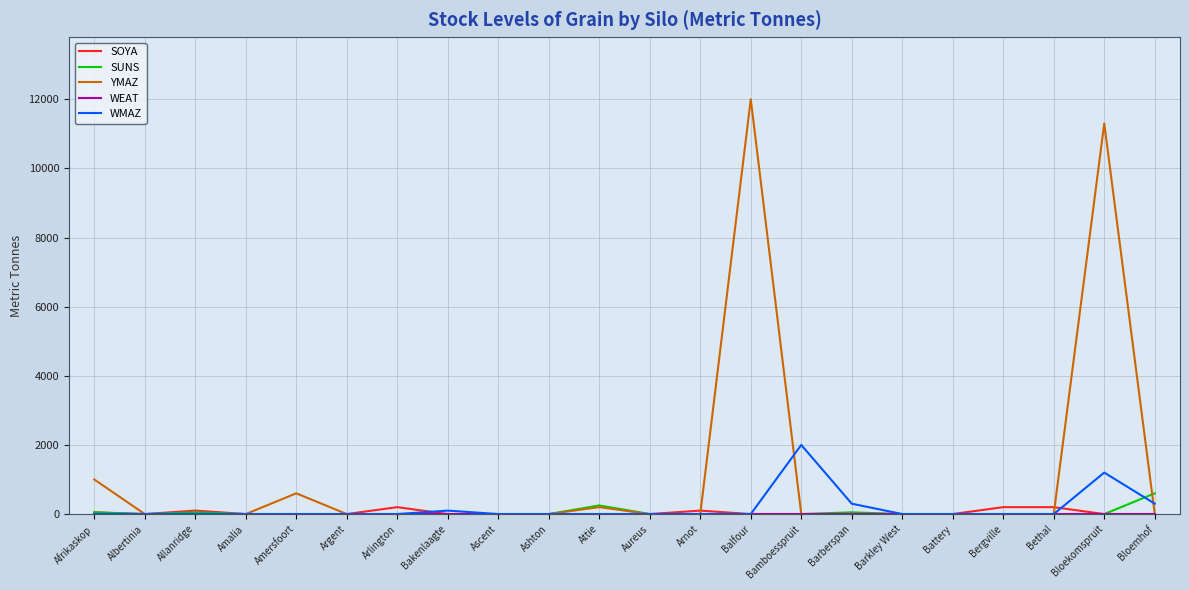

What is the spread (max minus min) of values at Afrikaskop?

1000